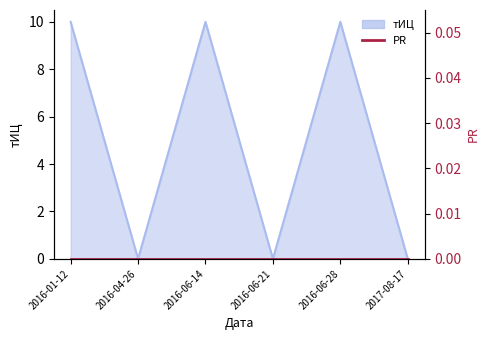

What is the average value?

5